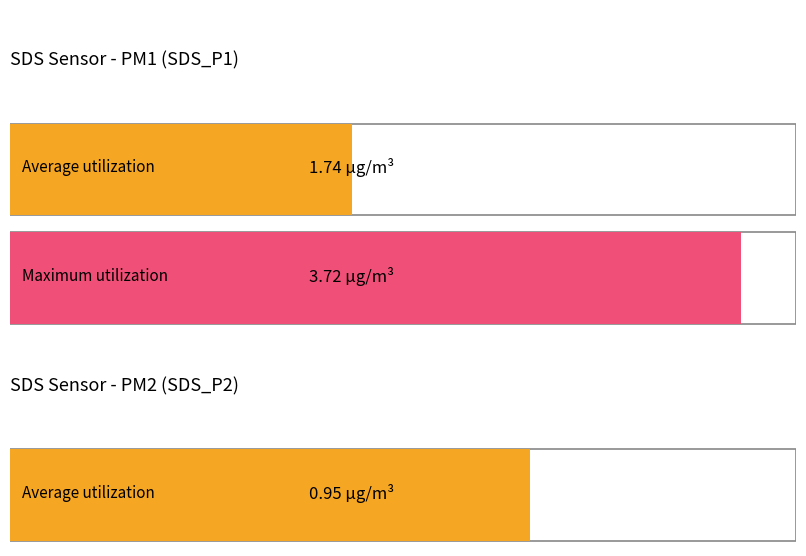

Which series has the largest range (max minus min)?

SDS_P1